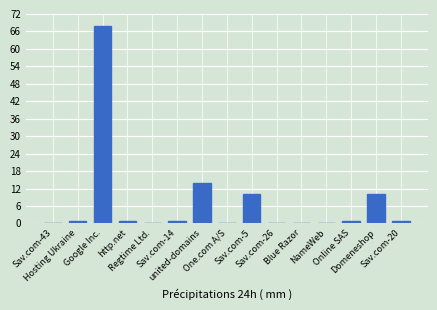

Are the bars grouped side by side (vs. stacked)?

No